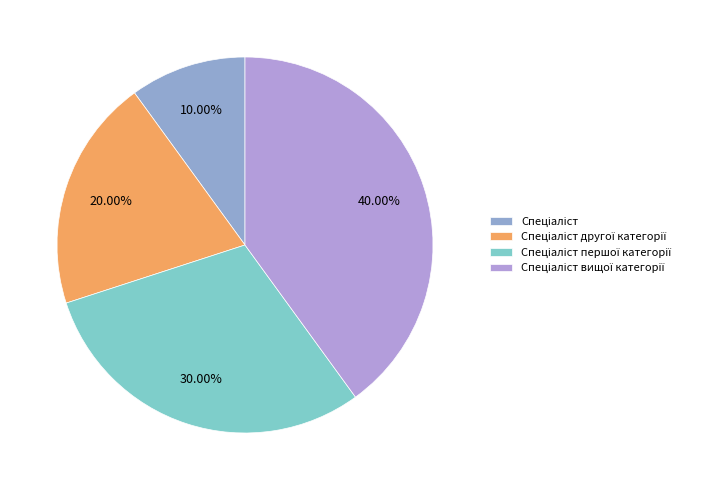

To the nearest percent, what is the difference between the largest and smallest slice percentages?

30%